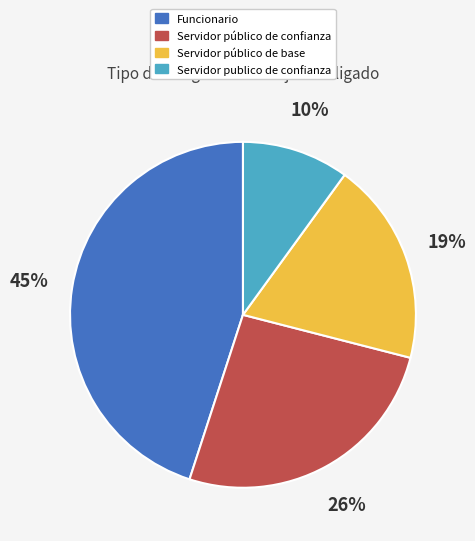

Does any single category account for the majority?

No